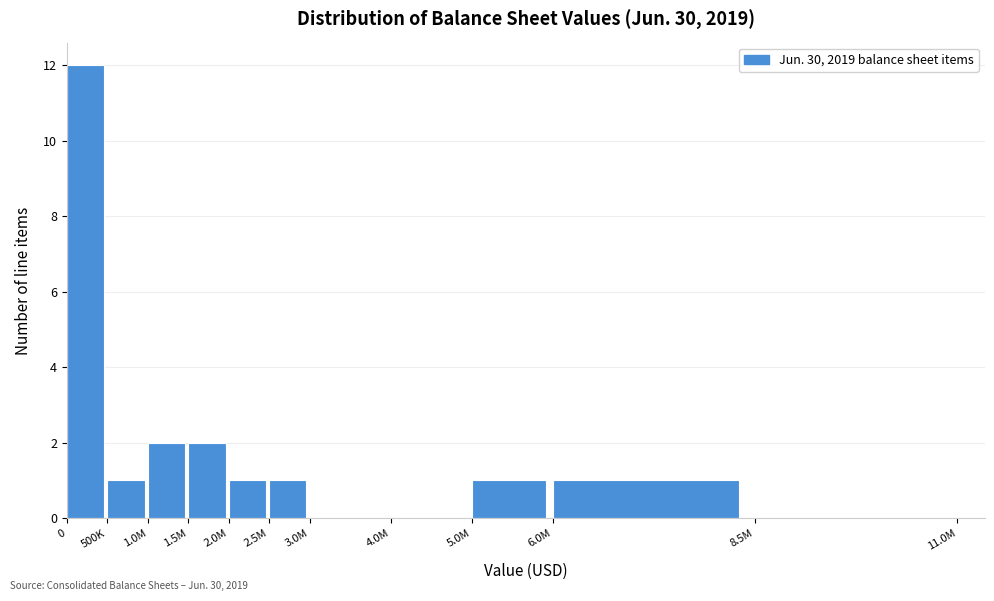

Reading left to right, list all the values displayed in this chart.

0=12	500K=1	1.0M=2	1.5M=2	2.0M=1	2.5M=1	3.0M=0	4.0M=0	5.0M=1	6.0M=1	8.5M=0